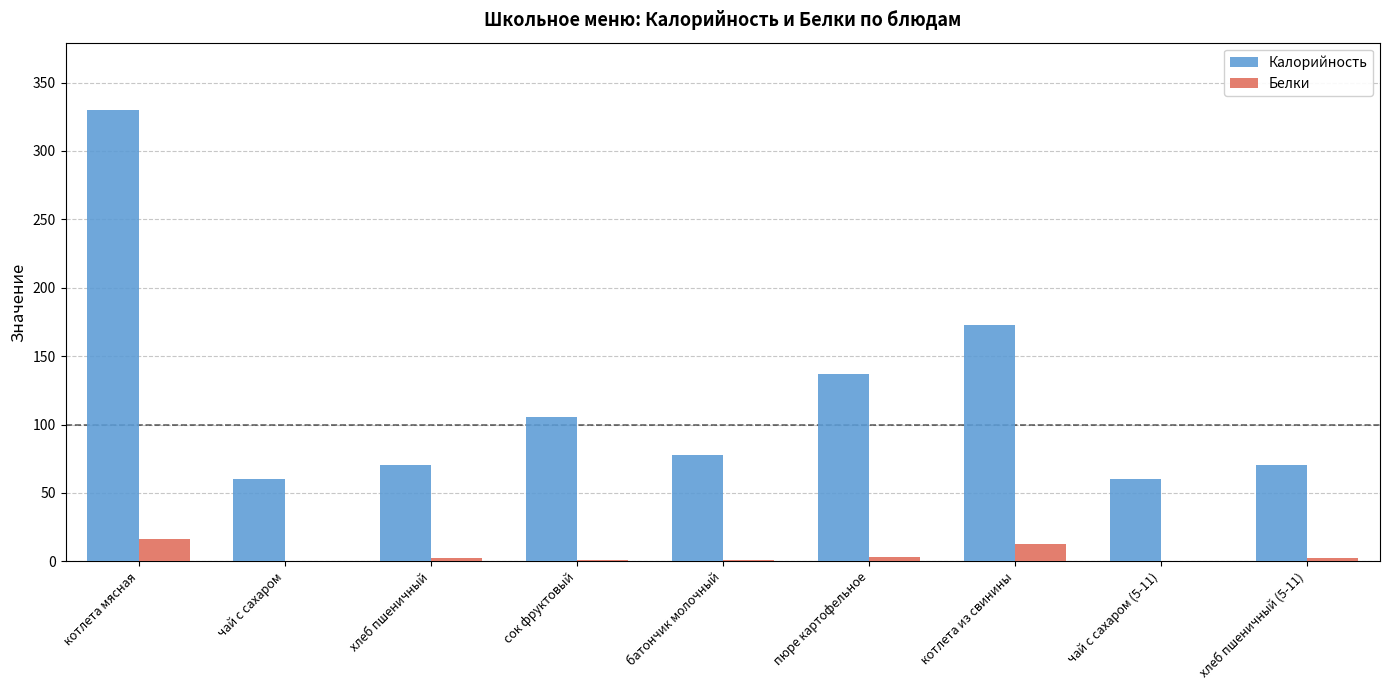

Which series has the largest total across all categories?

Калорийность